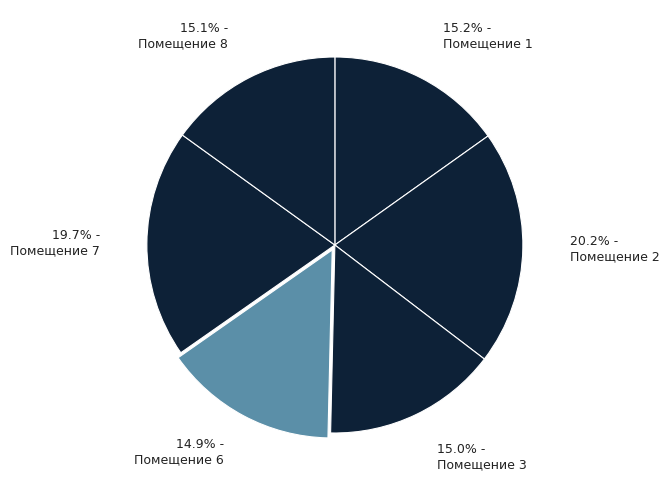

Which slice is the largest?

Помещение 2